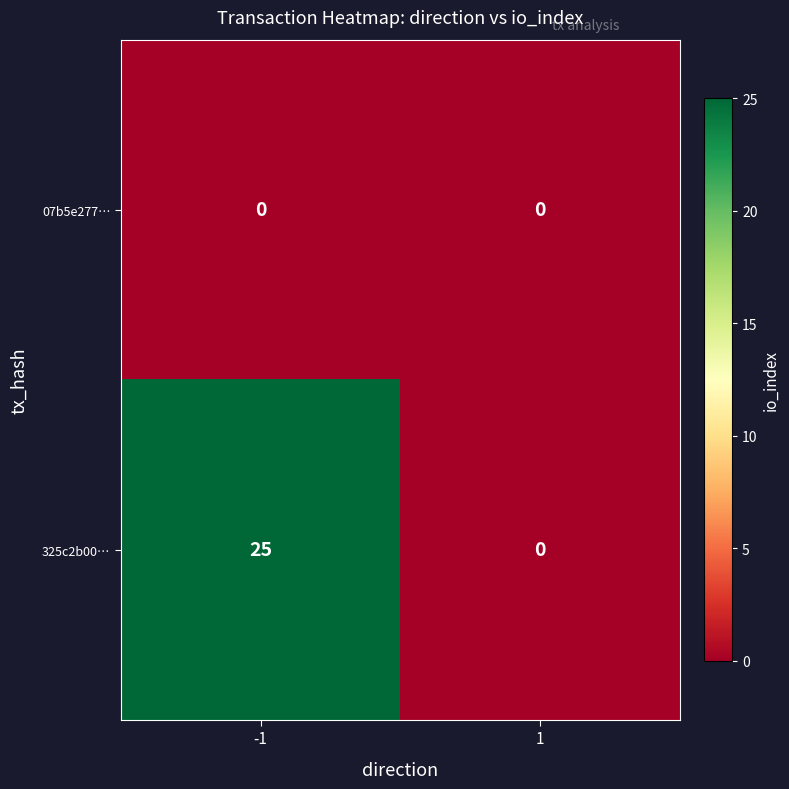

Reading left to right, list all the values displayed in this chart.

07b5e277…: 0	0
325c2b00…: 25	0